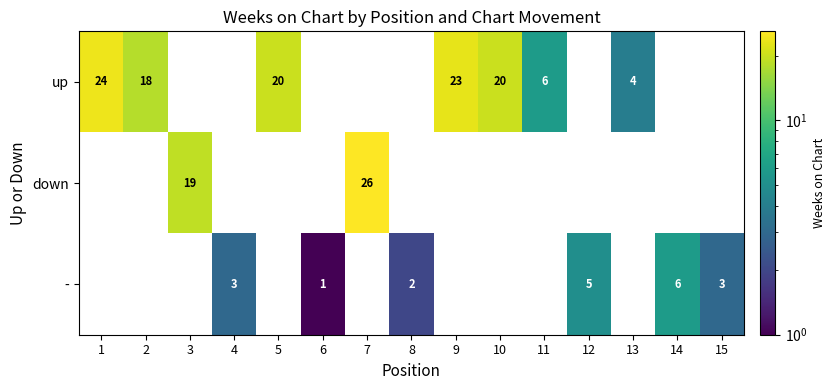

What is the total value across all series at 14?

6